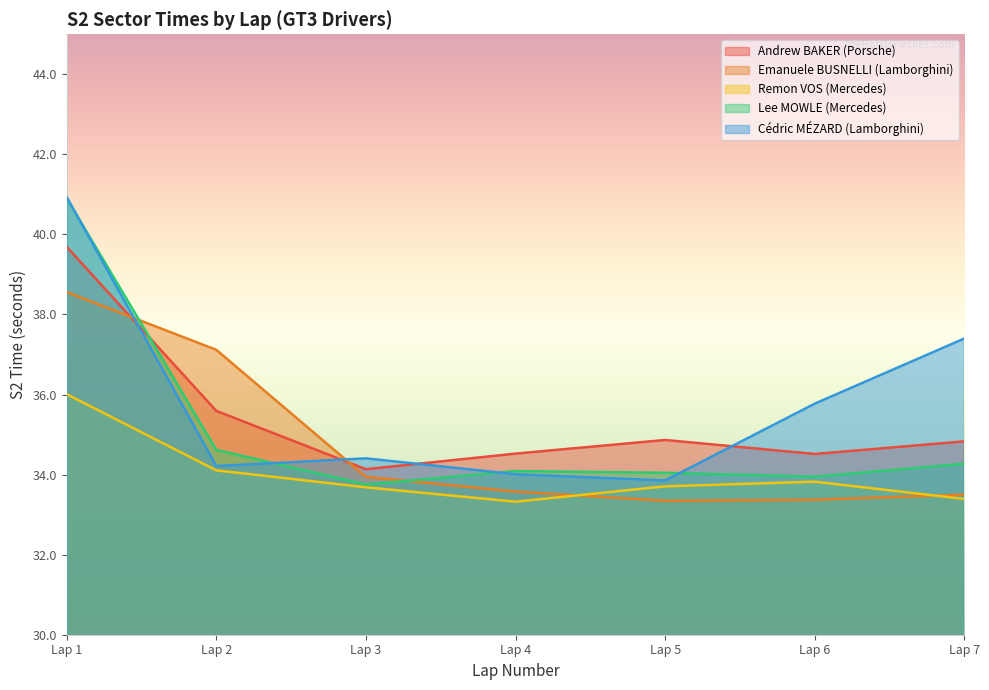

Which category has the lowest value across all series?

Lap 4